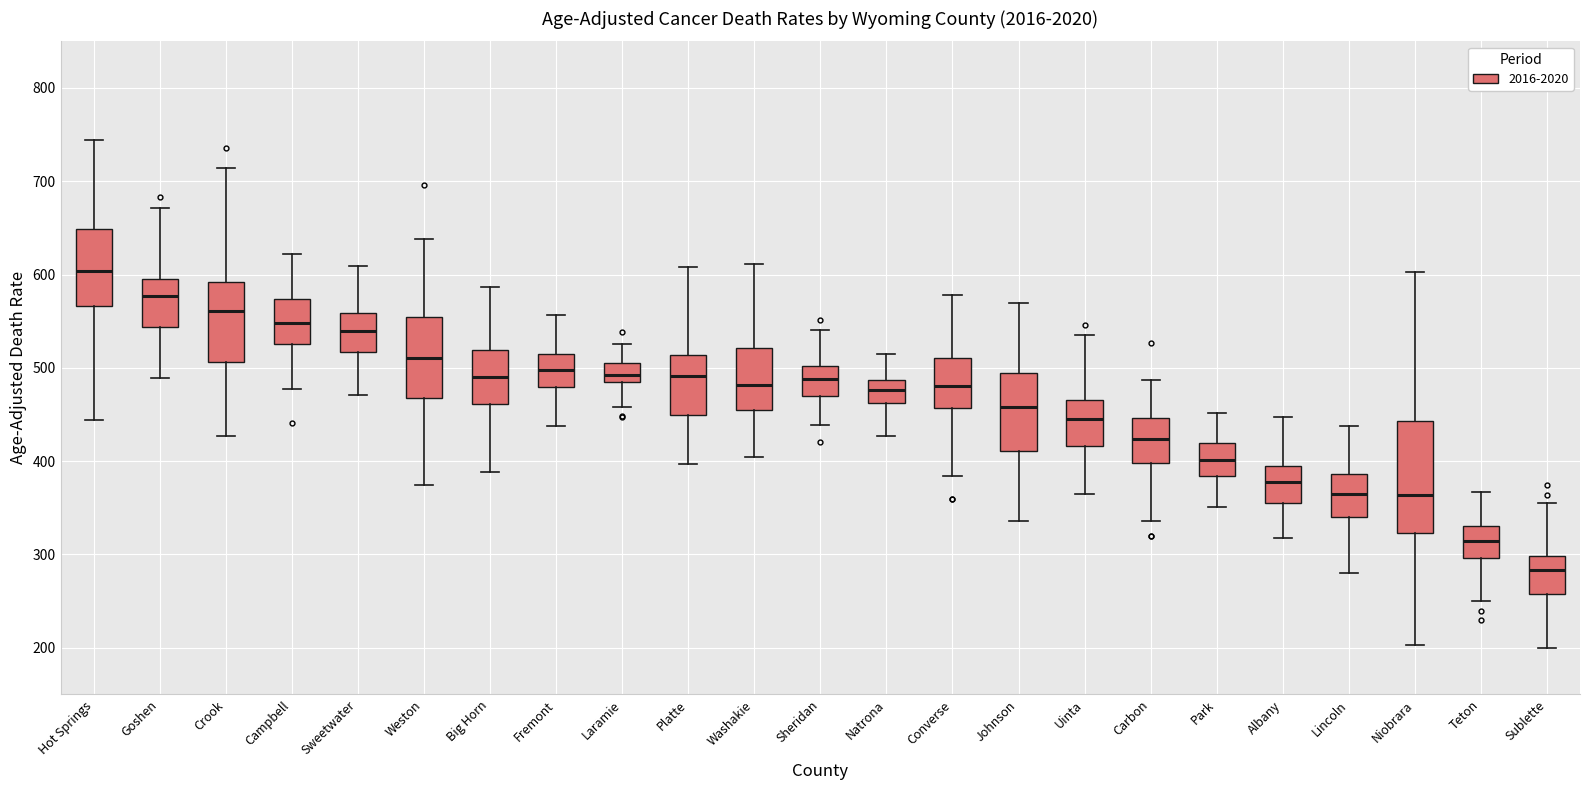

Which box has the lowest median line?

Sublette